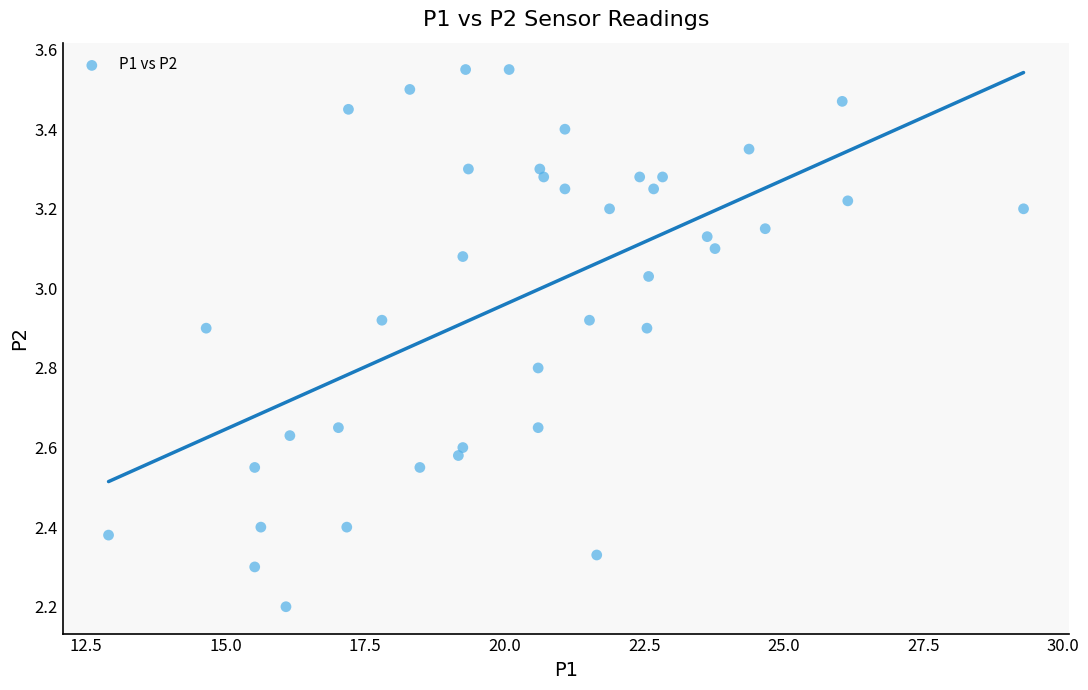

What Y value in the scatter plot is closest to 2?

2.2